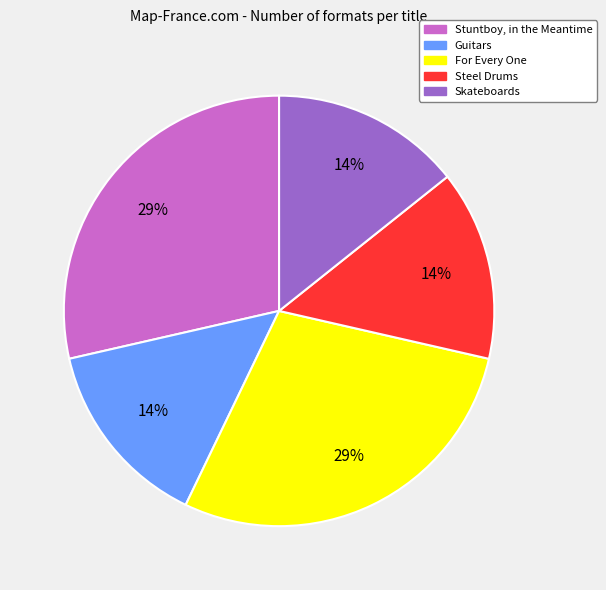

True or false: Steel Drums accounts for 14% of the total.

True